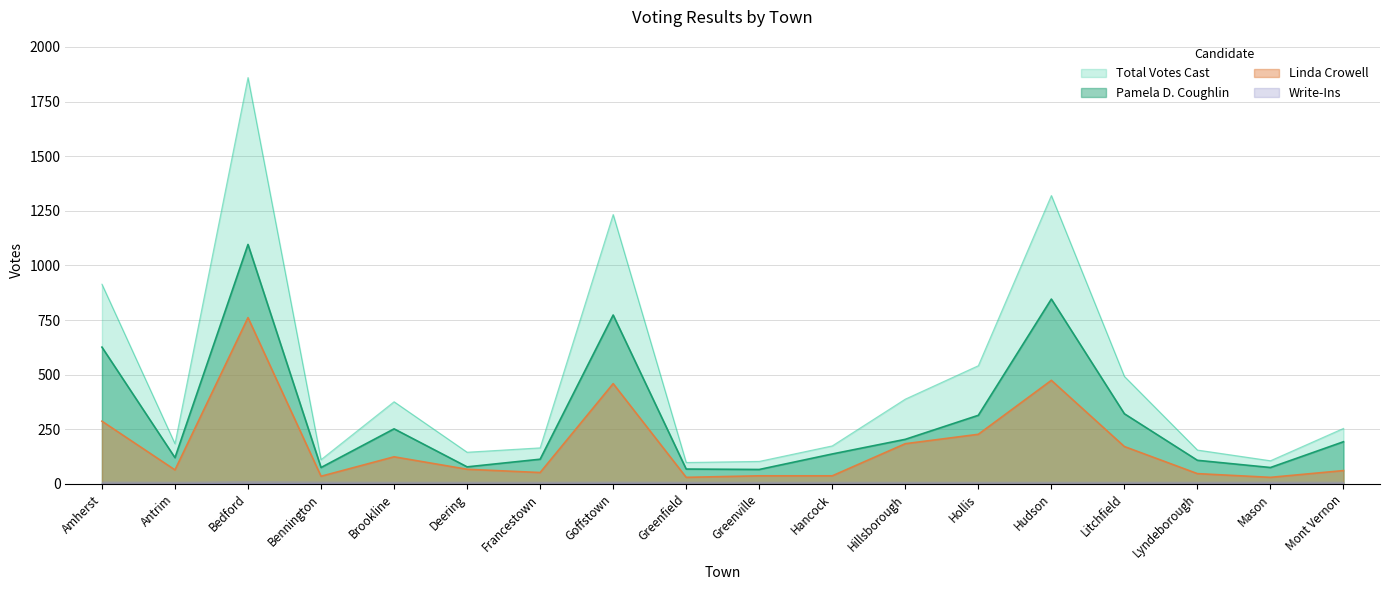

What is the difference between the highest and lowest values at Bedford?

1857